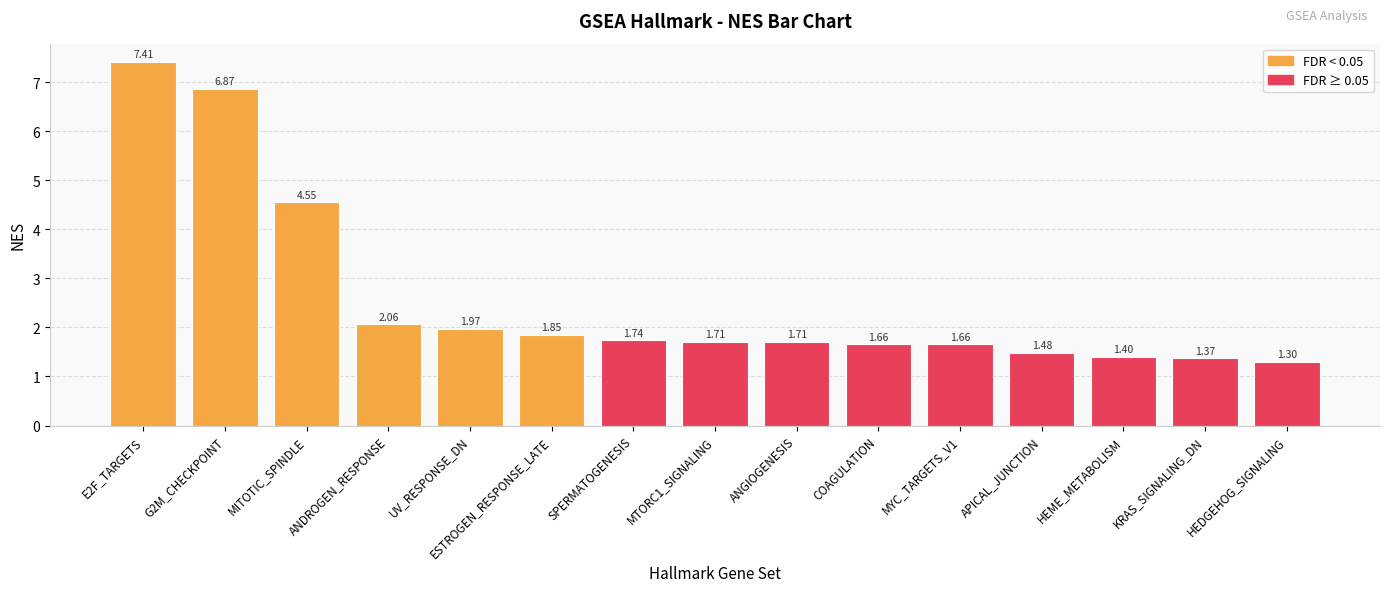

Between ANGIOGENESIS and KRAS_SIGNALING_DN, which is larger?

ANGIOGENESIS